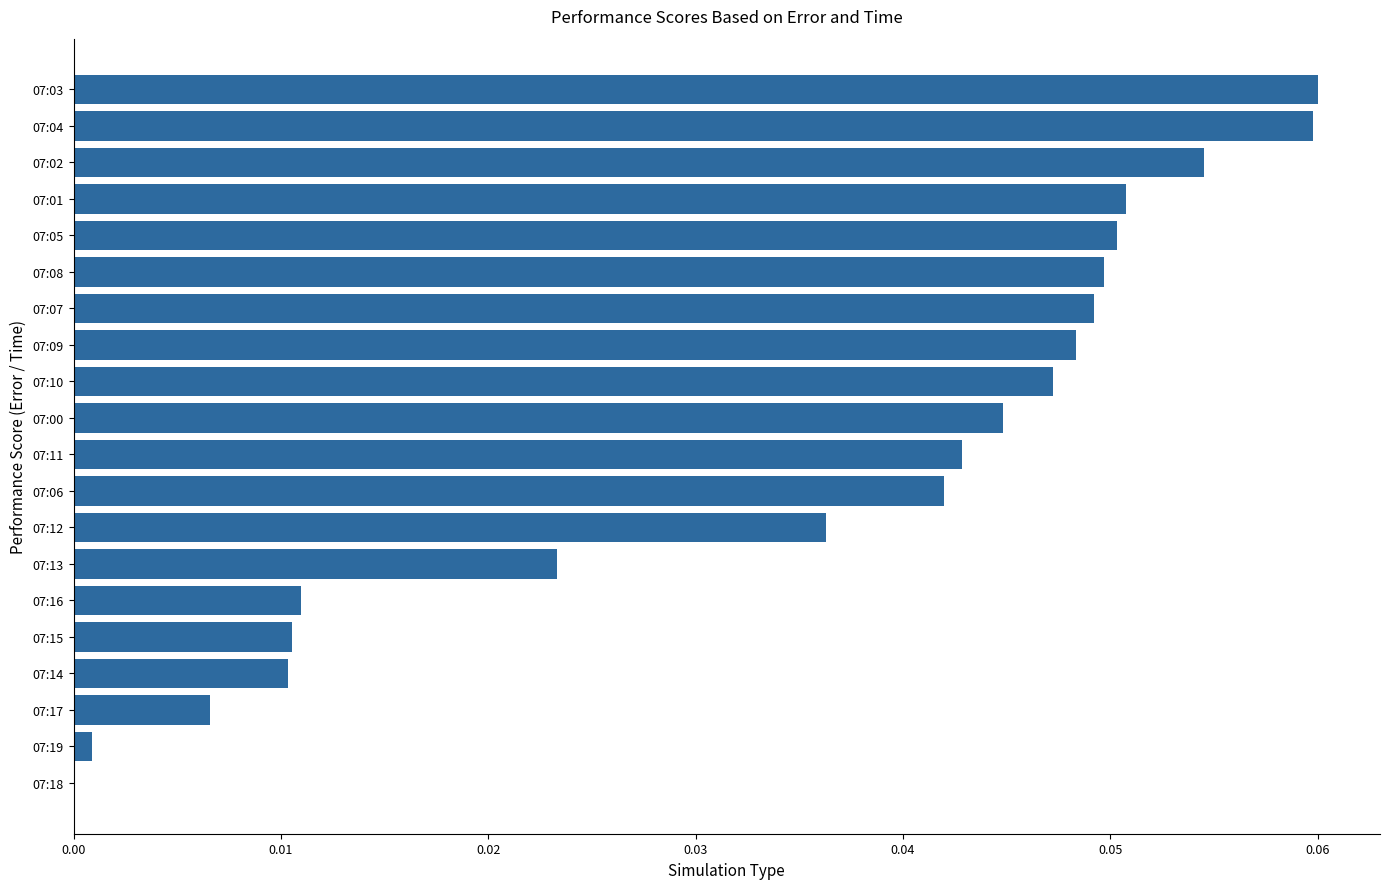

Is it true that the value at 07:00 is 0.0?

True